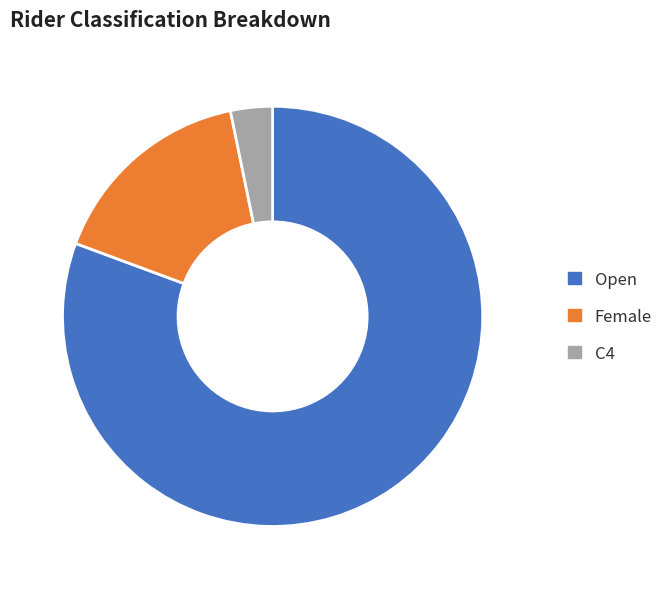

What is the smallest slice in the pie chart?

C4